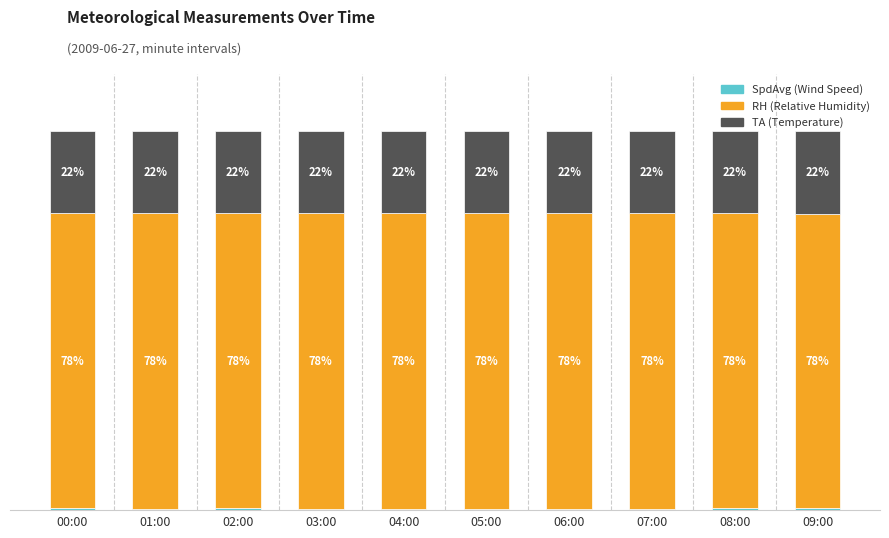

What is the difference between the maximum and minimum values in the RH (Relative Humidity) series?

0.3